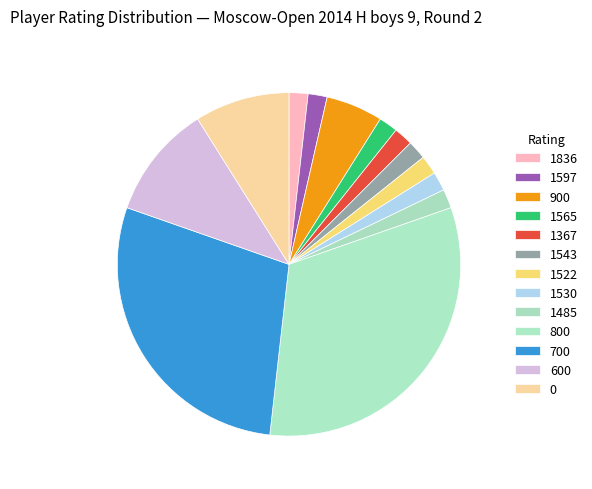

Does 1367 account for over 50% of the chart?

No